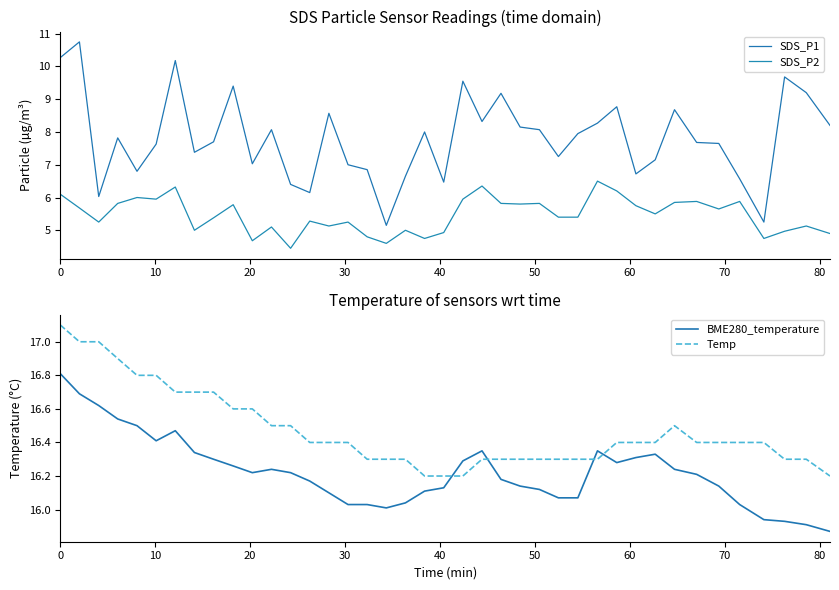

What is the highest value of the BME280_temperature series?

16.8